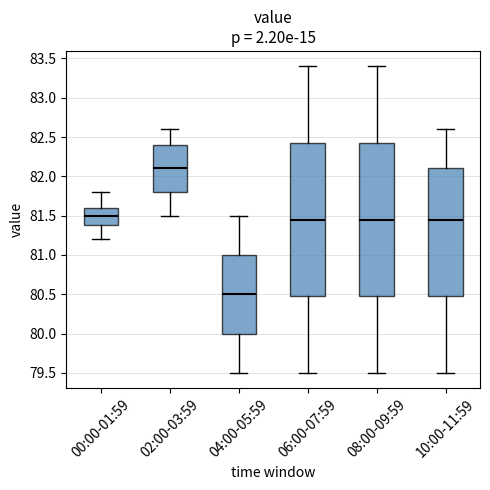

Where does the median line of the box for 02:00-03:59 sit on the y-axis? The values are not printed on the chart, so give them approximately, as read against the axis.

82.10